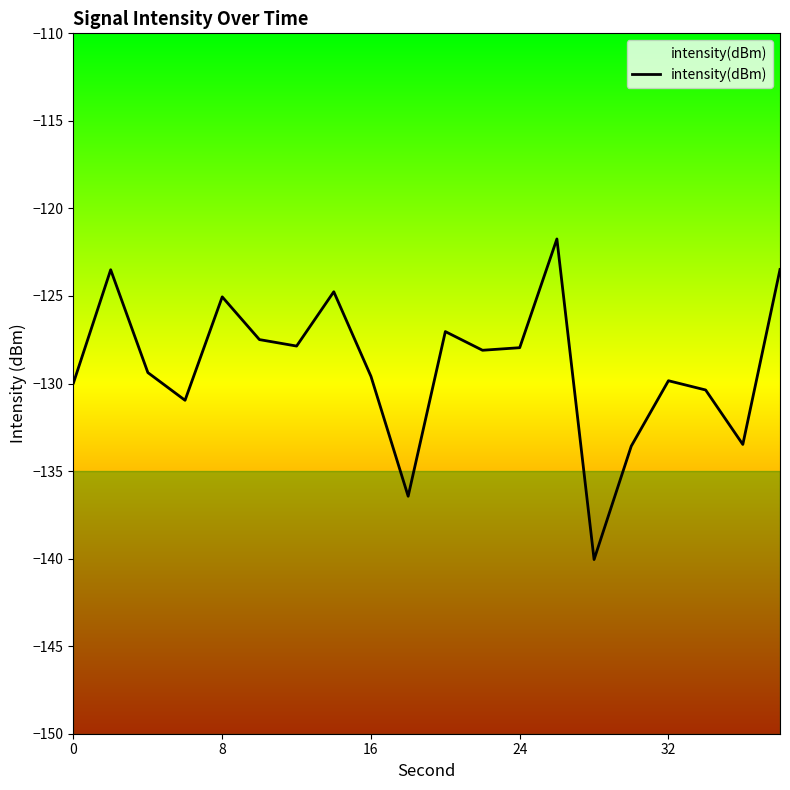

What is the maximum value shown in the chart?

-121.7